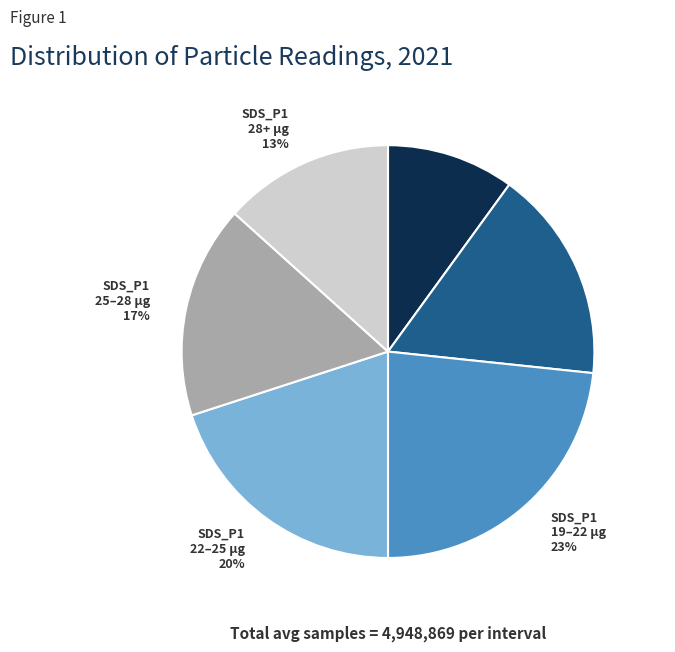

How many slices are in this pie chart?

6